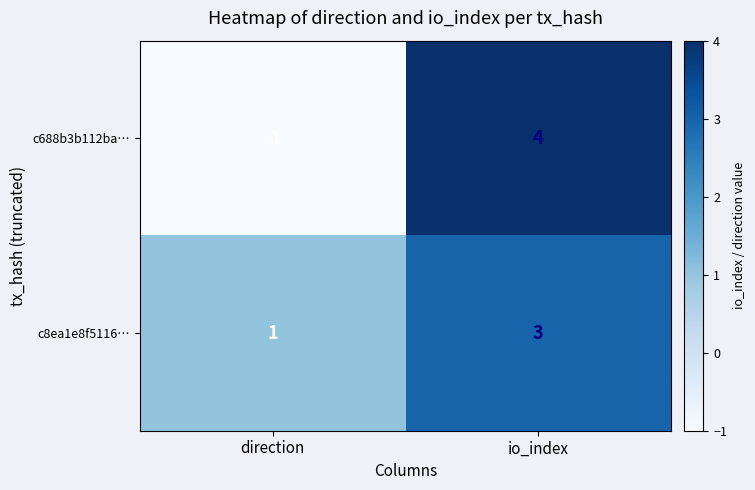

The value of c688b3b112ba… at io_index is 4. True or false?

True